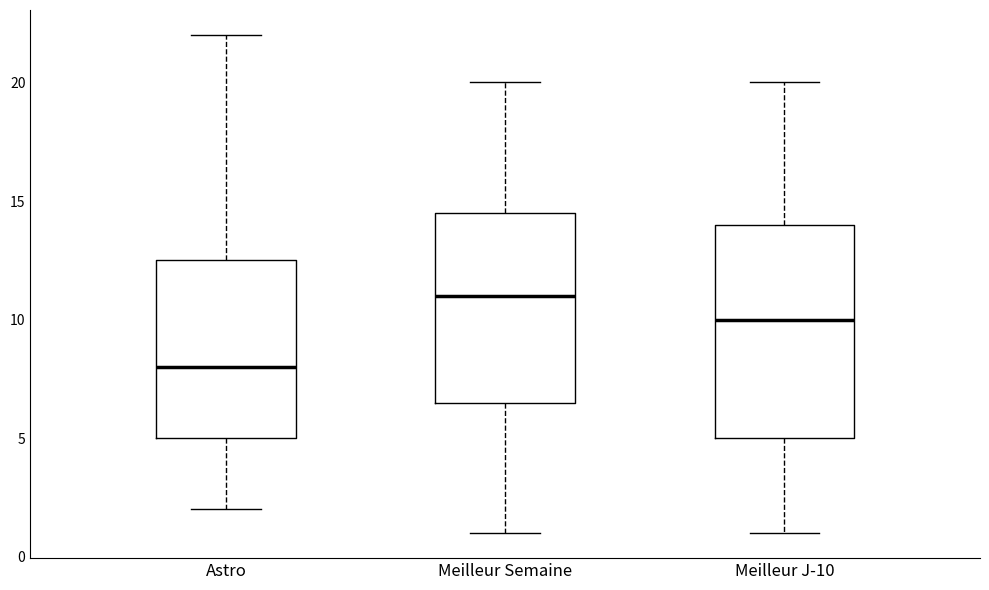

Which box is the tallest, from its lower edge to its upper edge?

Meilleur J-10